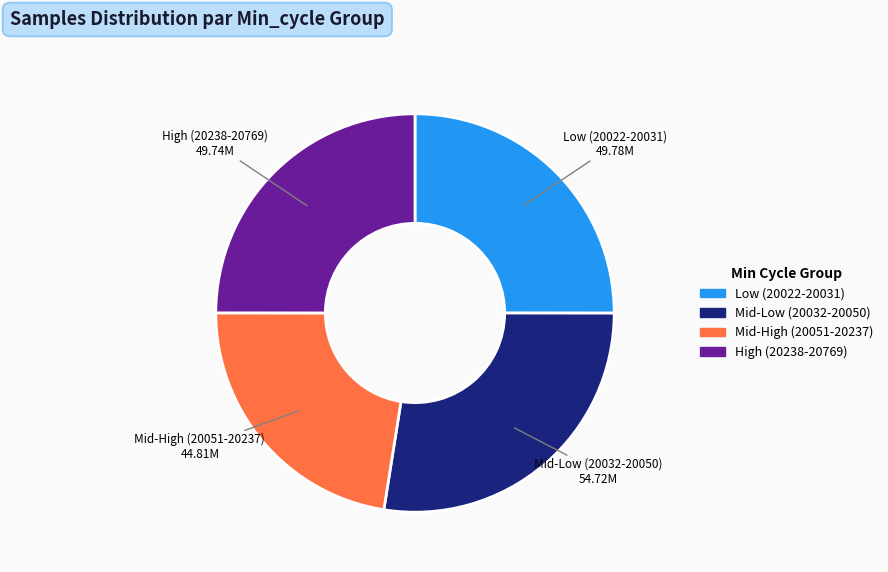

Is there a majority slice in this chart?

No